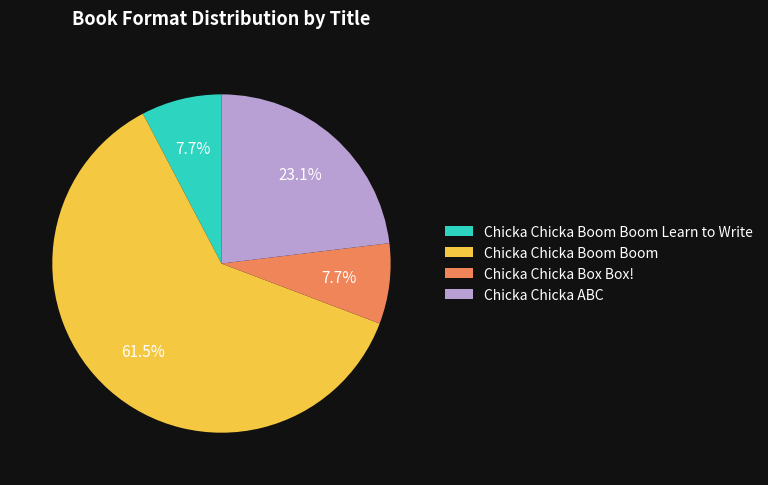

What is the total percentage of Chicka Chicka Boom Boom and Chicka Chicka Boom Boom Learn to Write?

69.2%